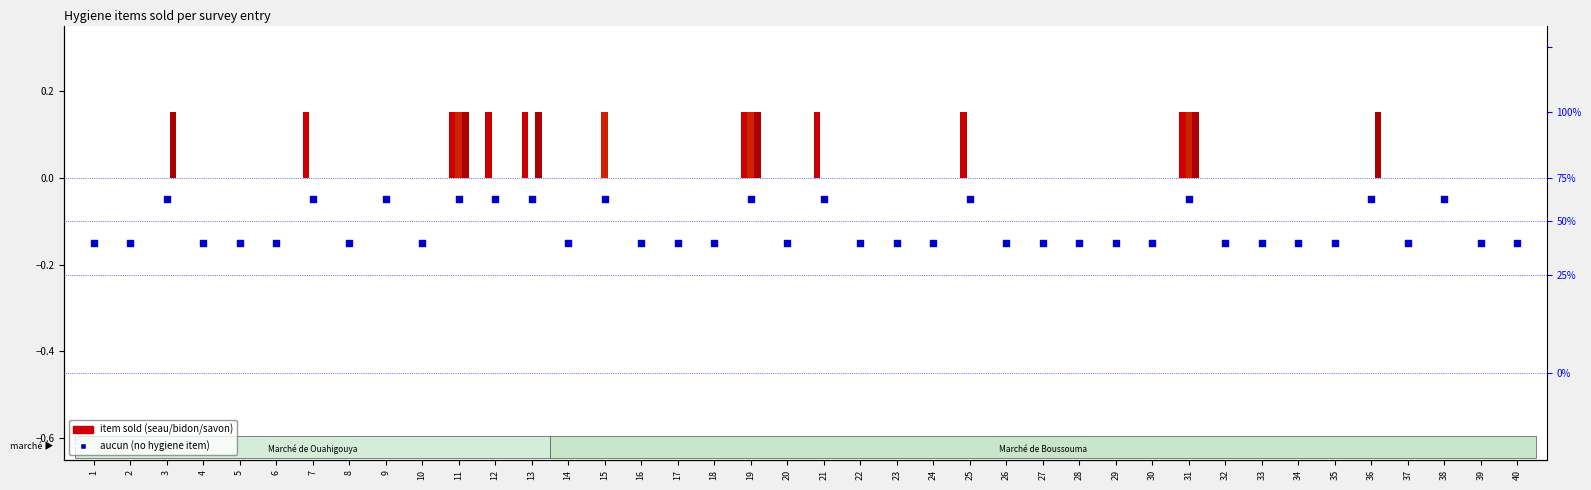

What is the total value across all series at 21?

0.1